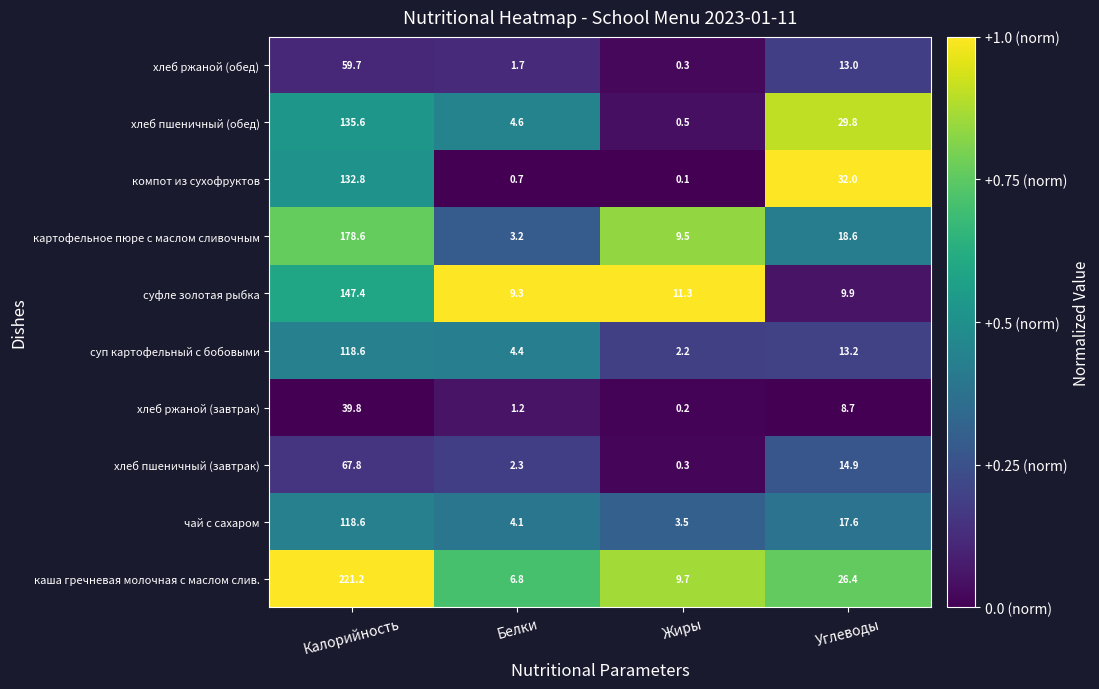

Between Углеводы and Калорийность, which is larger?

Калорийность